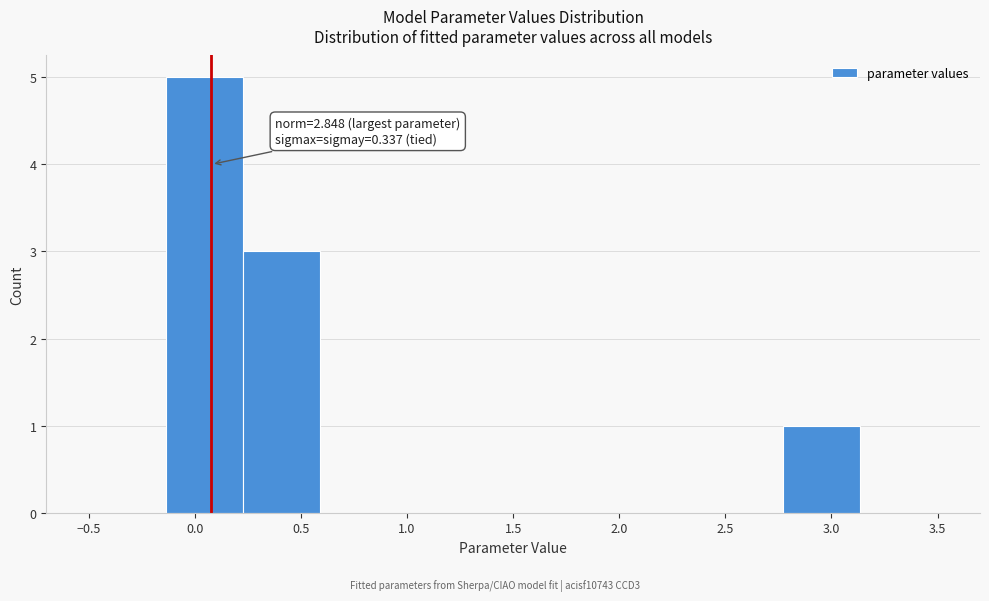

Over which range of the x-axis is the bar tallest?

-0.15 to 0.25